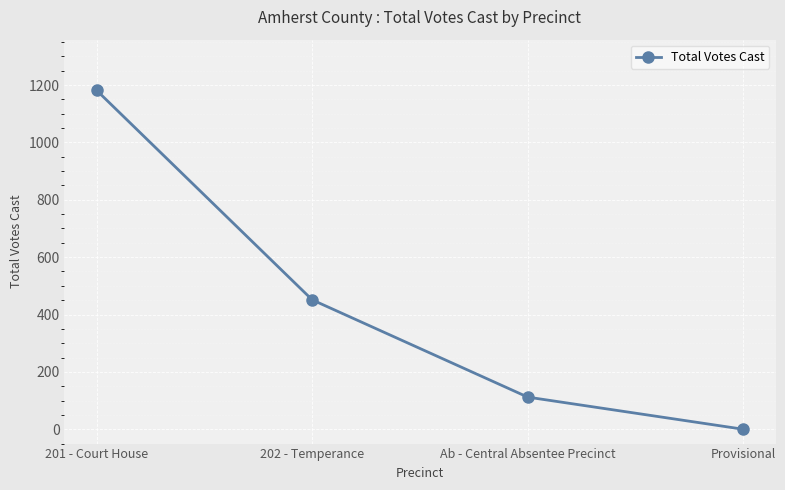

What is the difference between the maximum and second lowest values?

1069